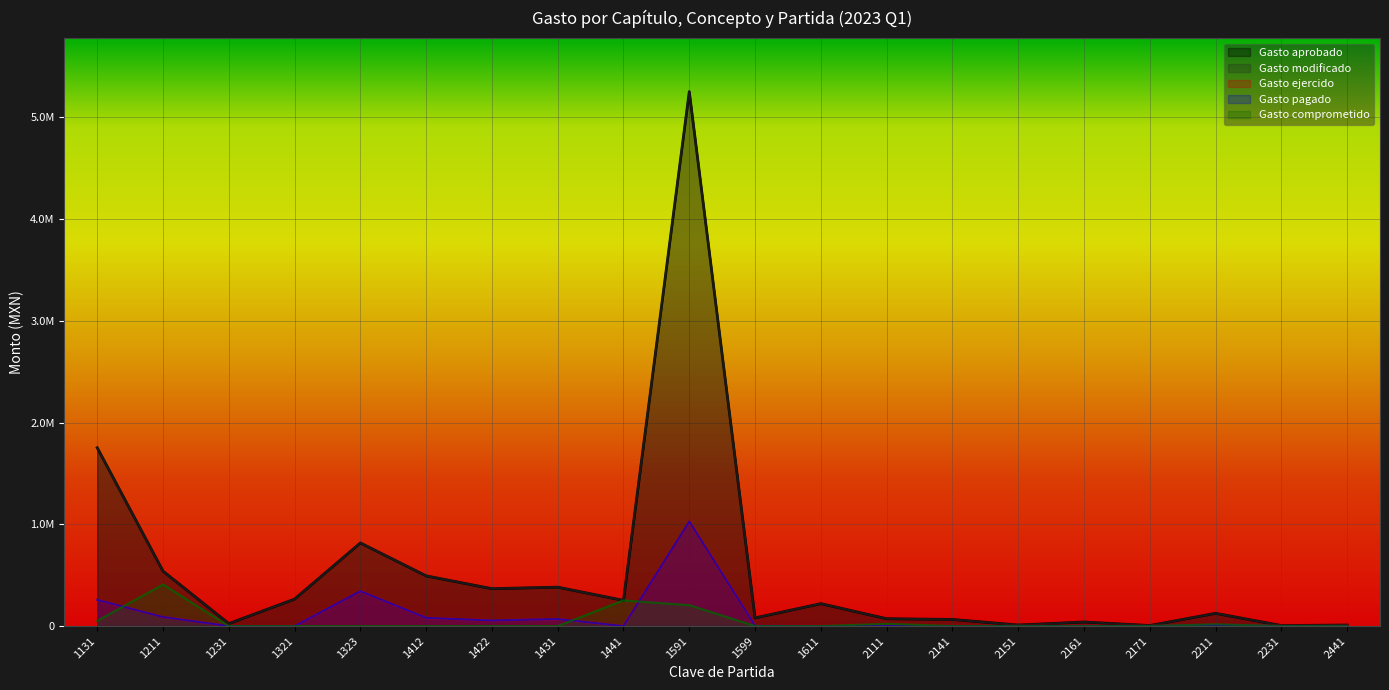

At which label does Gasto ejercido first exceed 684?

1131